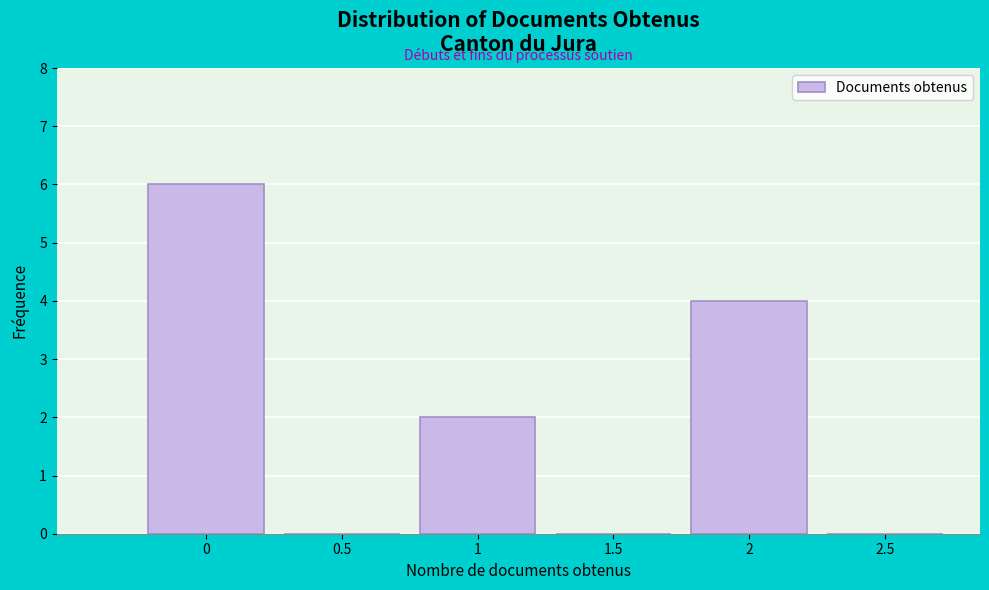

Reading left to right, what are all the values shown in this chart?

0=6	0.5=0	1=2	1.5=0	2=4	2.5=0